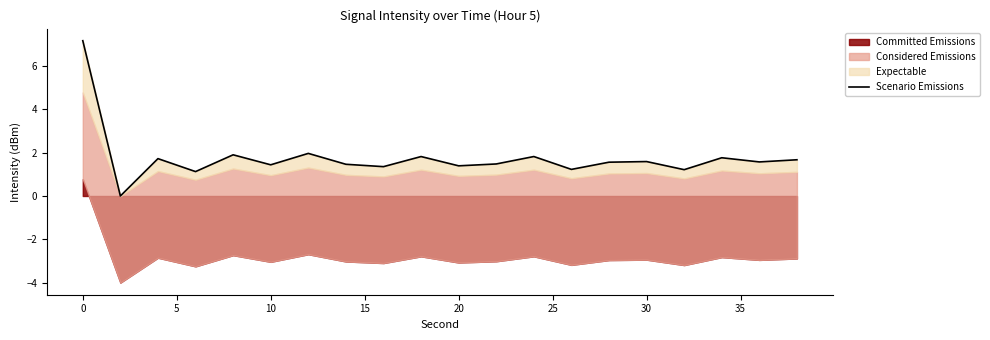

What is the difference between the maximum and second lowest values?

6.0